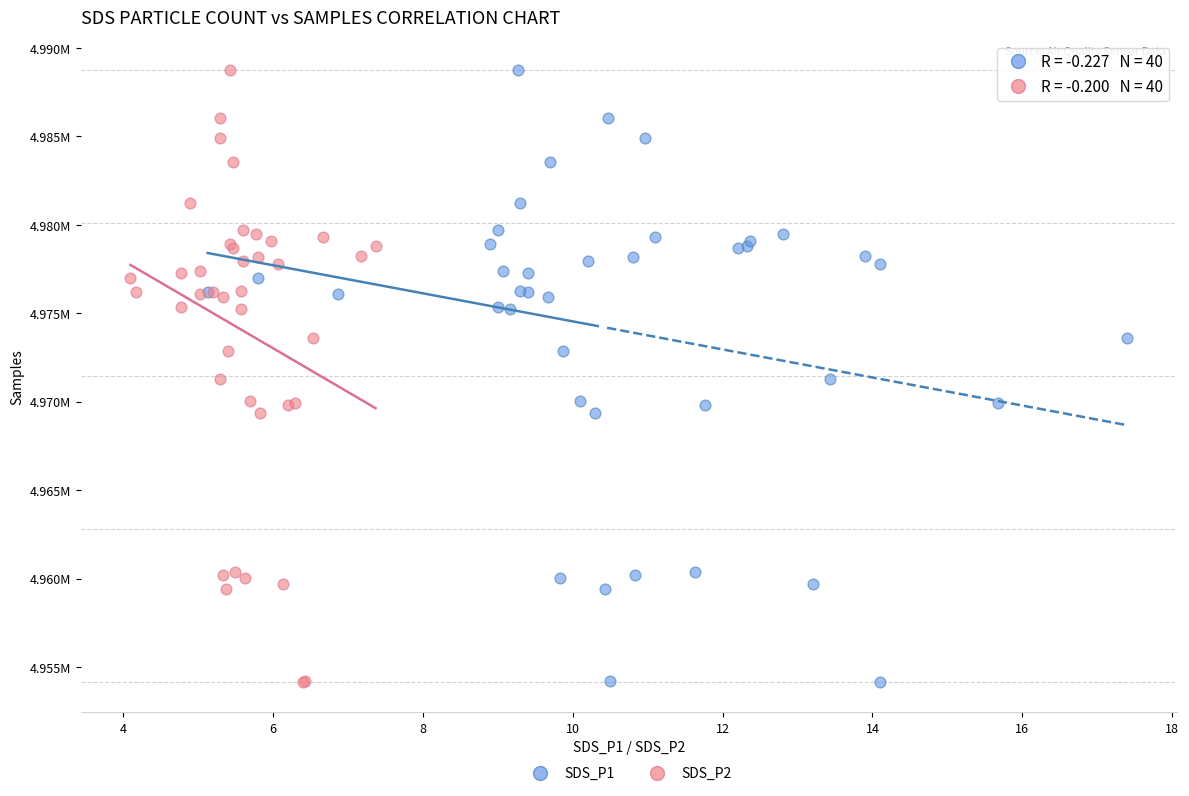

What are all the series names shown in the legend?

SDS_P1, SDS_P2